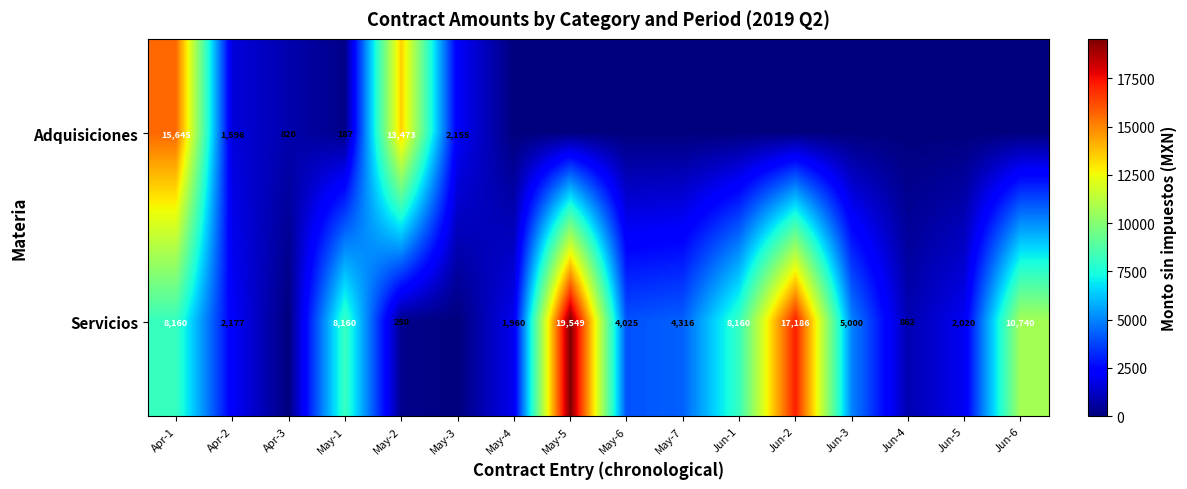

Between May-3 and Apr-1, which is larger?

Apr-1